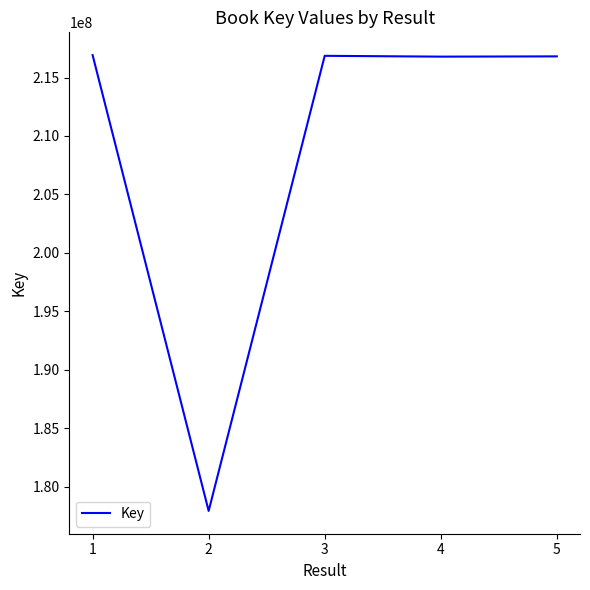

Where does the data first go above 216807372?

1